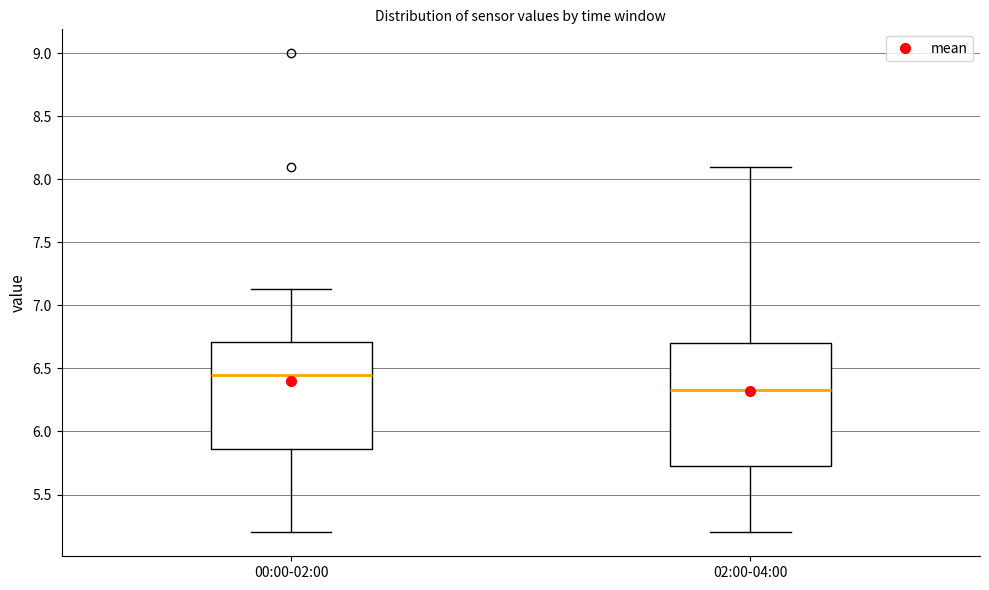

Where is the upper edge of the box for 02:00-04:00 on the y-axis? The values are not printed on the chart, so give them approximately, as read against the axis.

6.70